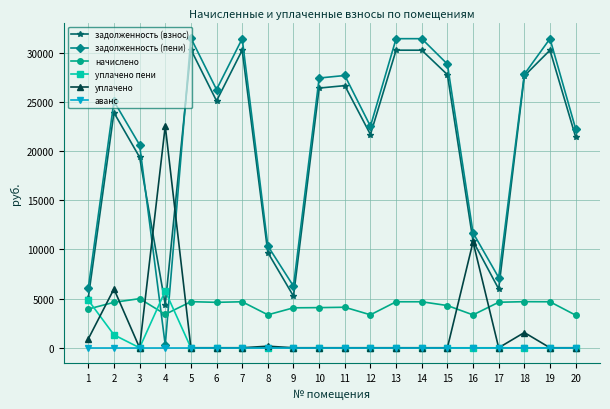

Which series has the widest spread of values?

задолженность (пени)